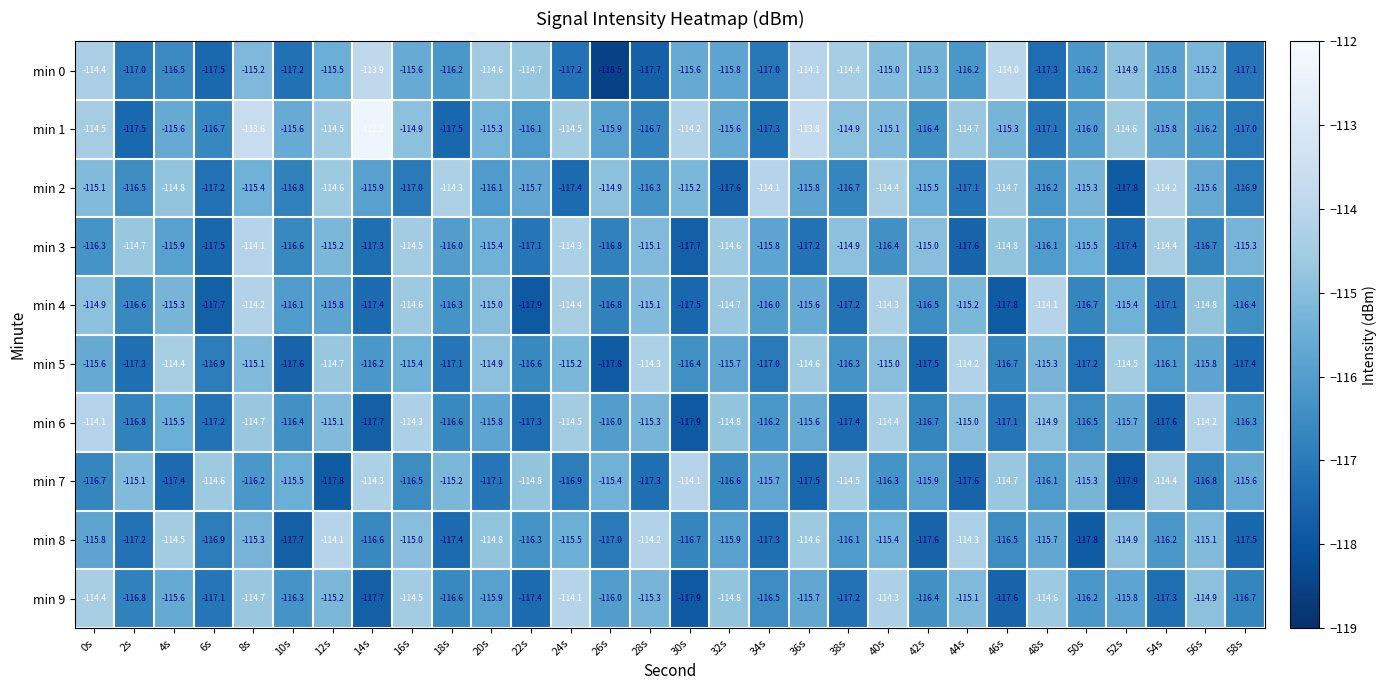

What is the average value of the min 3 series?

-115.9